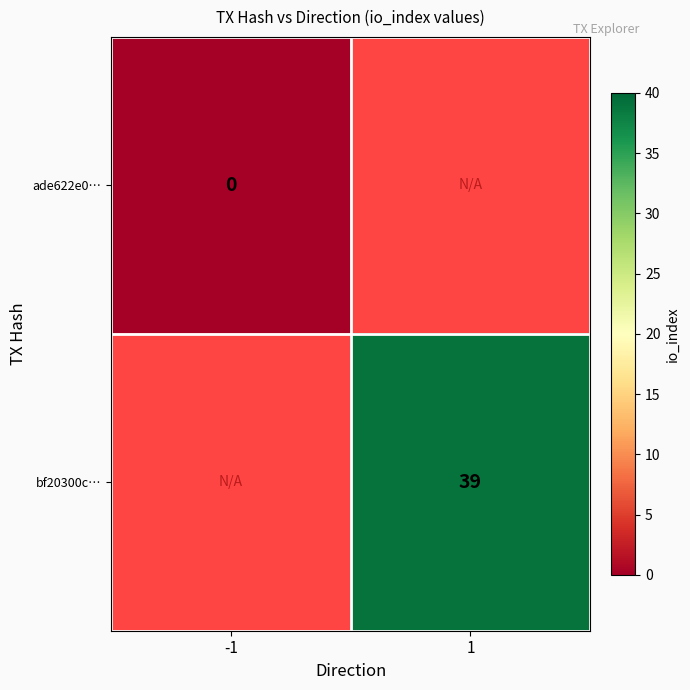

Is it true that bf20300c… equals 69 at 1?

False